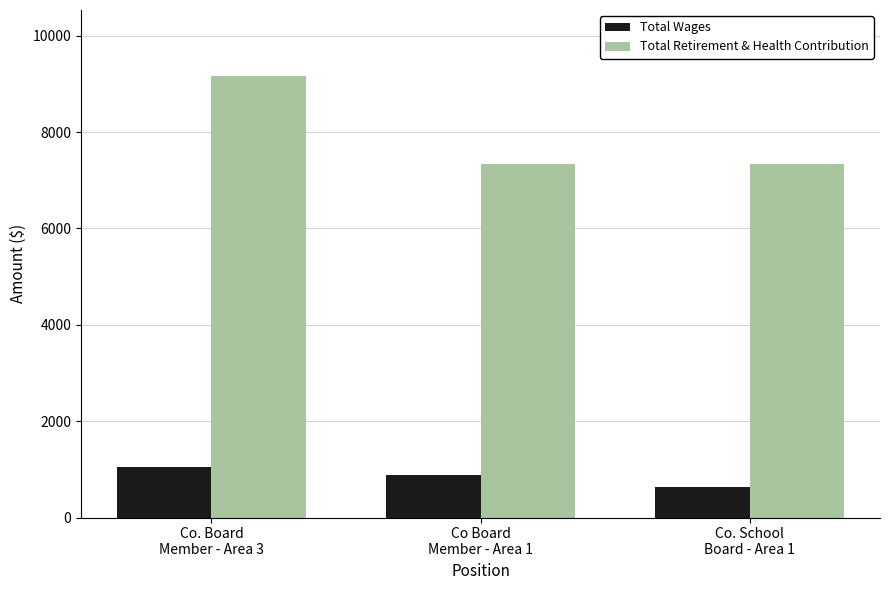

Reading left to right, what are all the values shown in this chart?

Total Wages: 1040	880	640
Total Retirement & Health Contribution: 9160	7328	7328